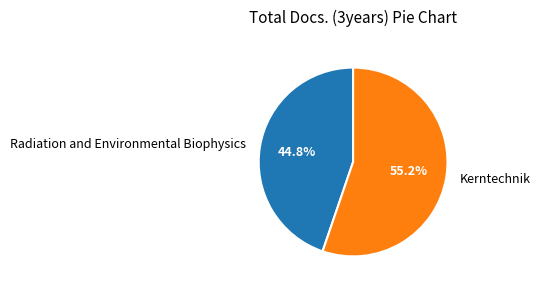

What percentage is the Radiation and Environmental Biophysics slice, to the nearest percent?

45%